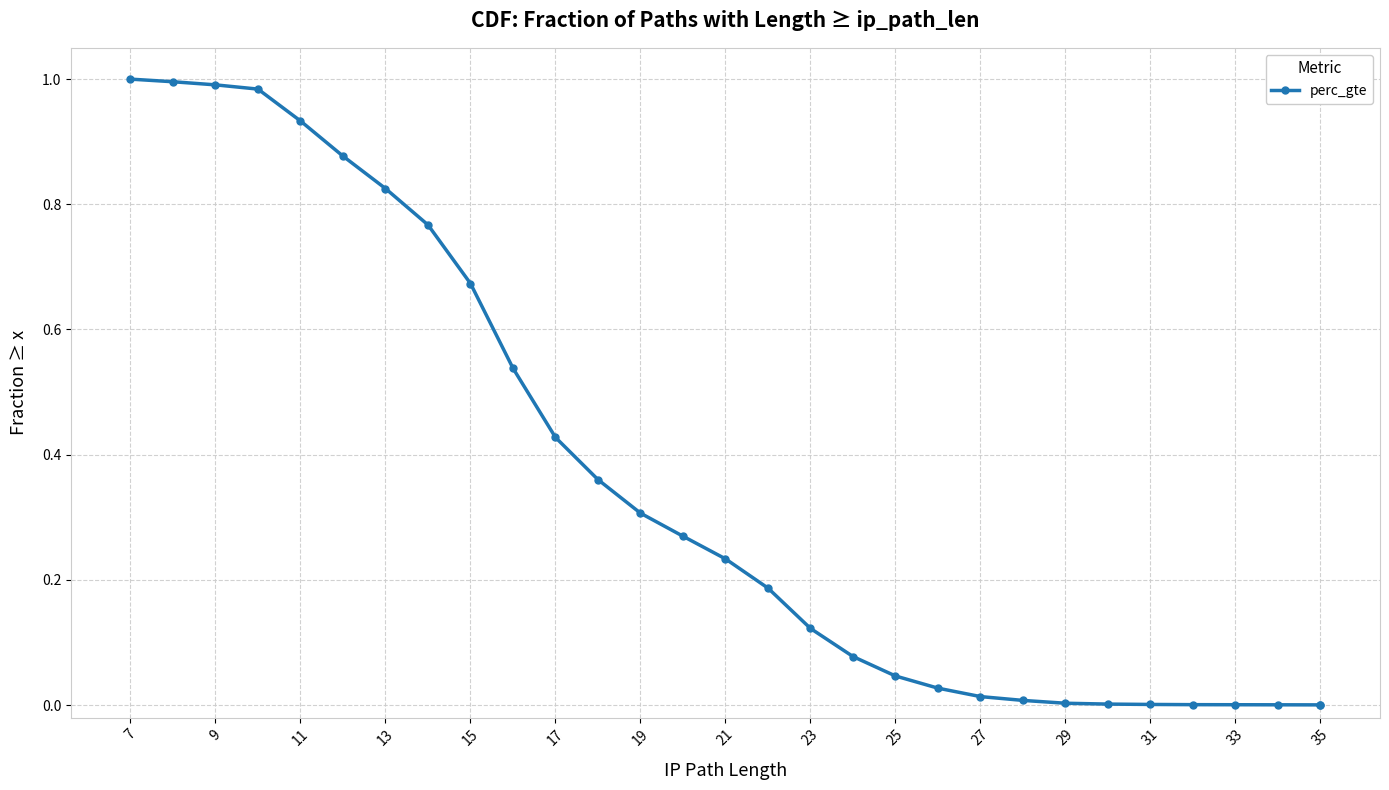

How many lines are shown in the chart?

1